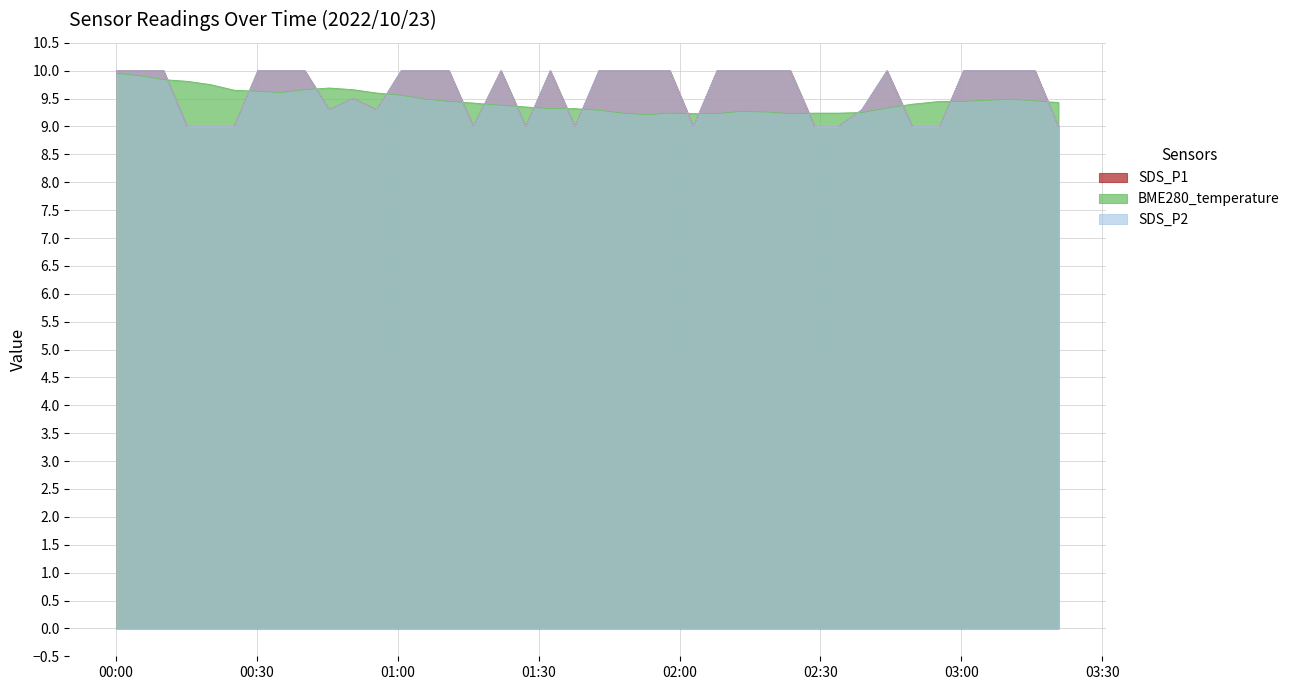

Count the SDS_P1 values in the range 9 to 10.

40